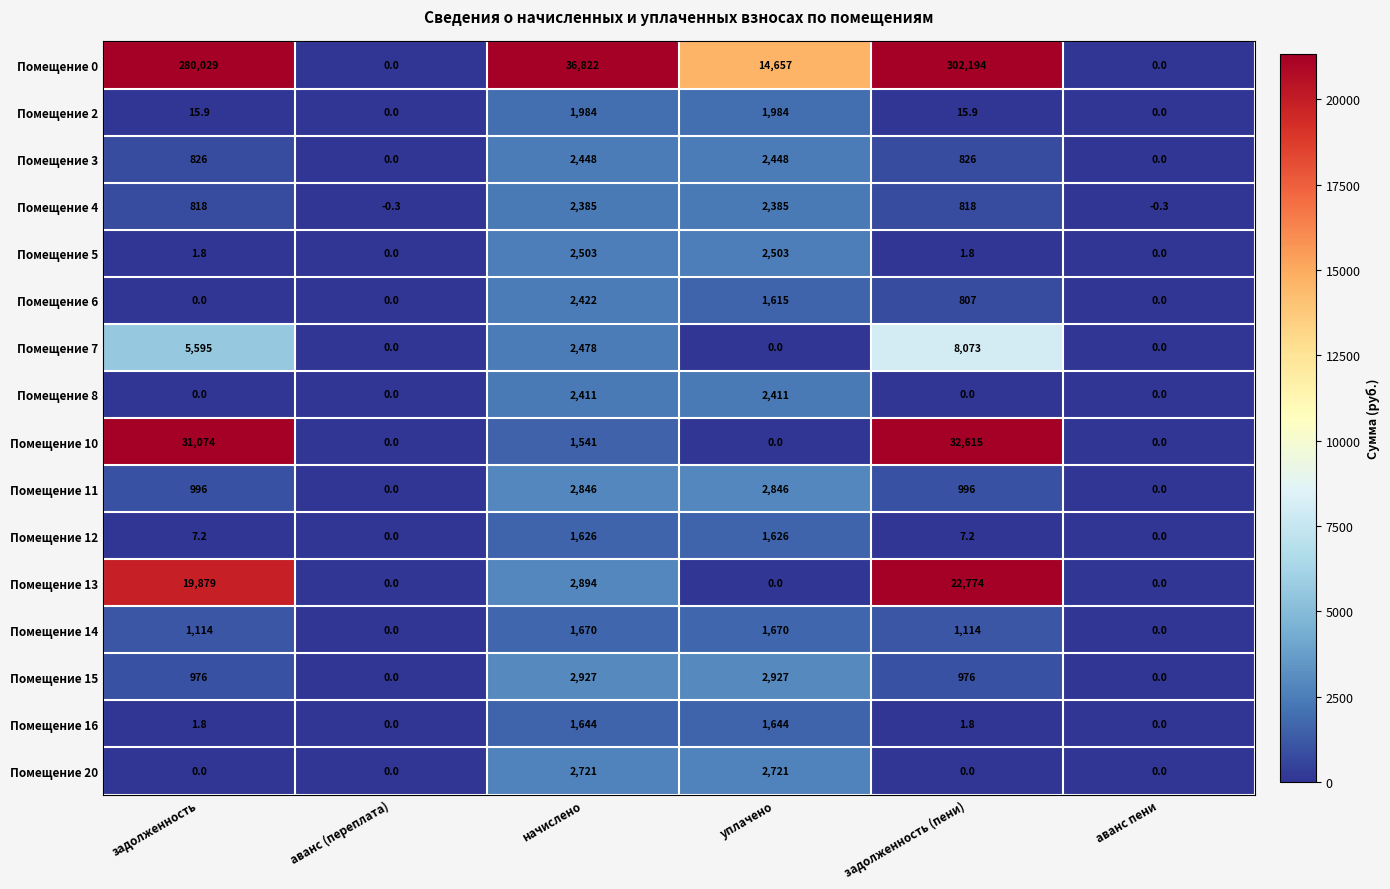

Which series has the largest total across all categories?

Помещение 0